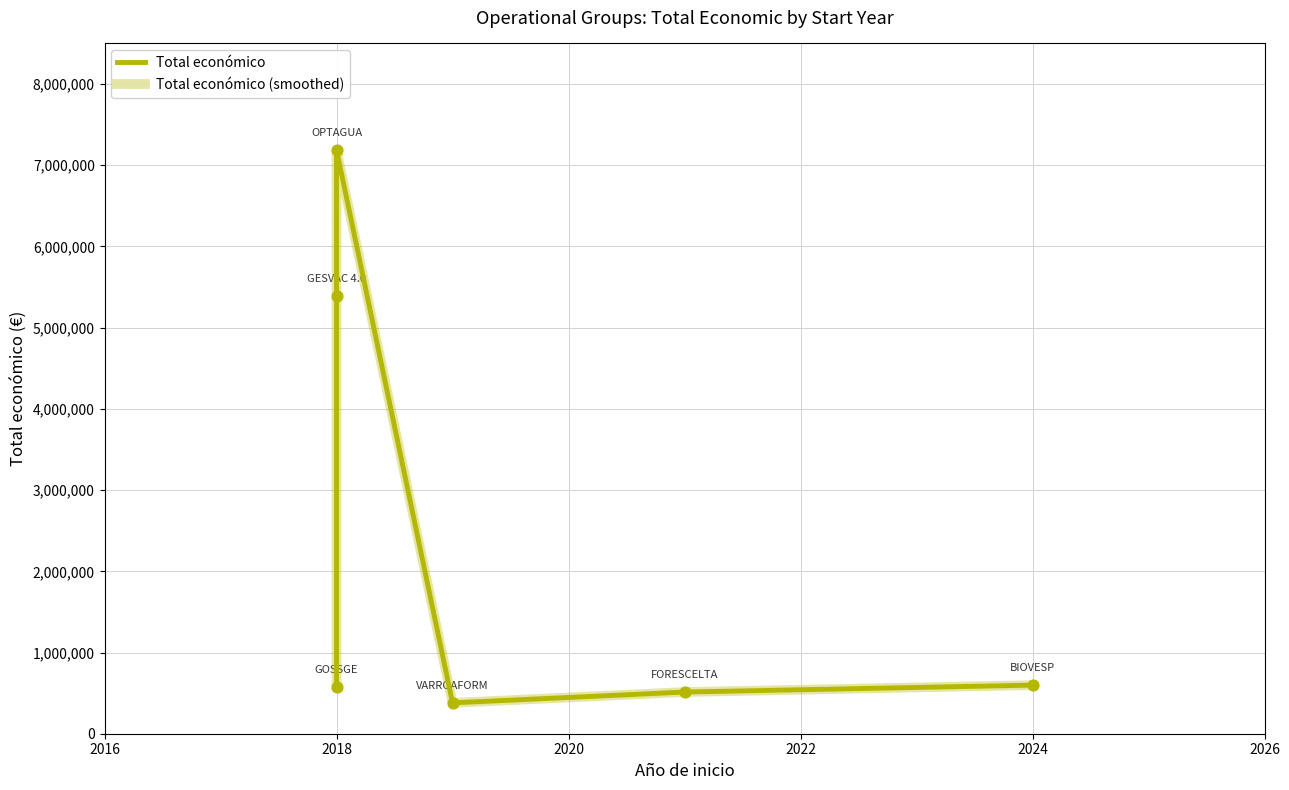

Which series reaches the minimum Y coordinate?

Total económico